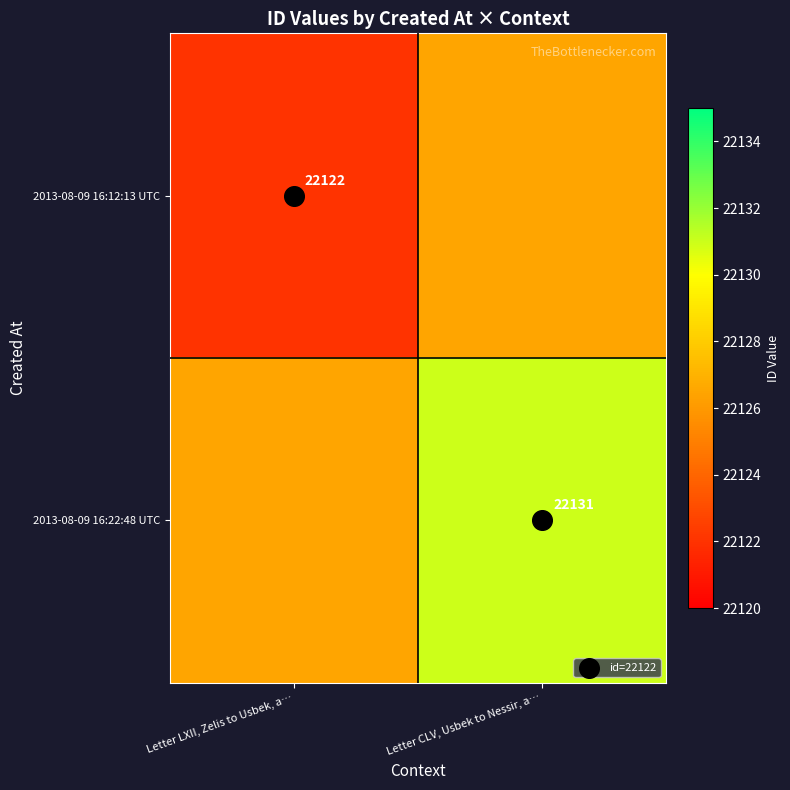

What is the total value across all series at Letter LXII, Zelis to Usbek, a…?

44248.5